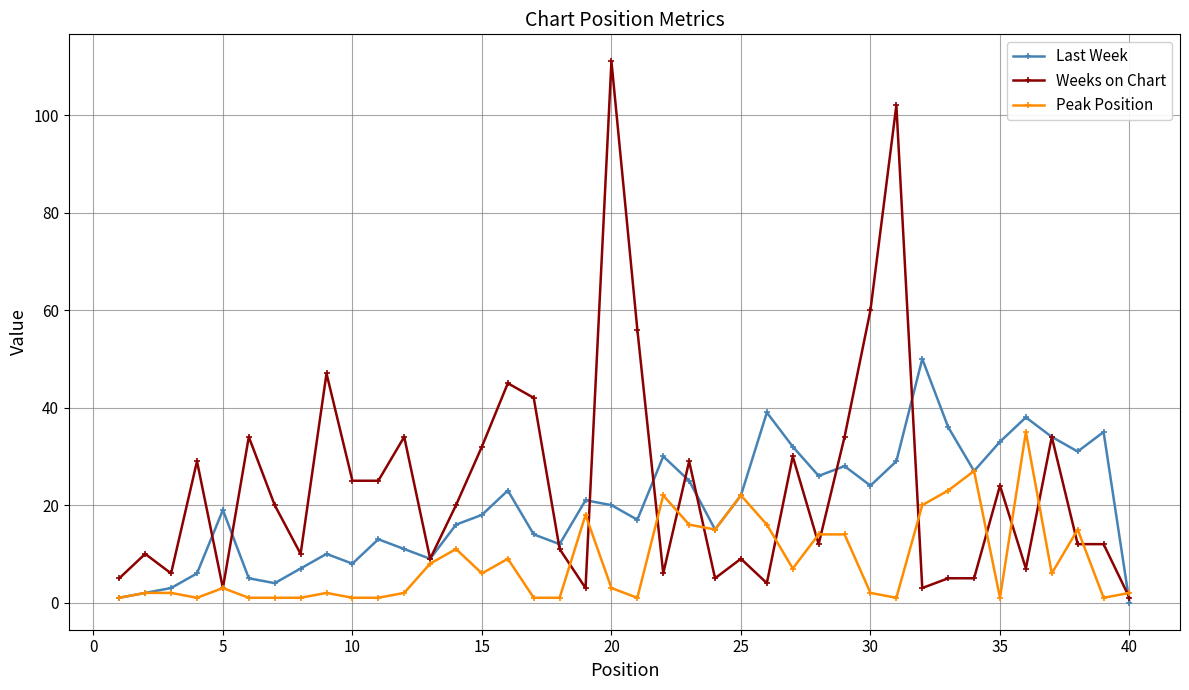

Does the chart have visible grid lines?

Yes